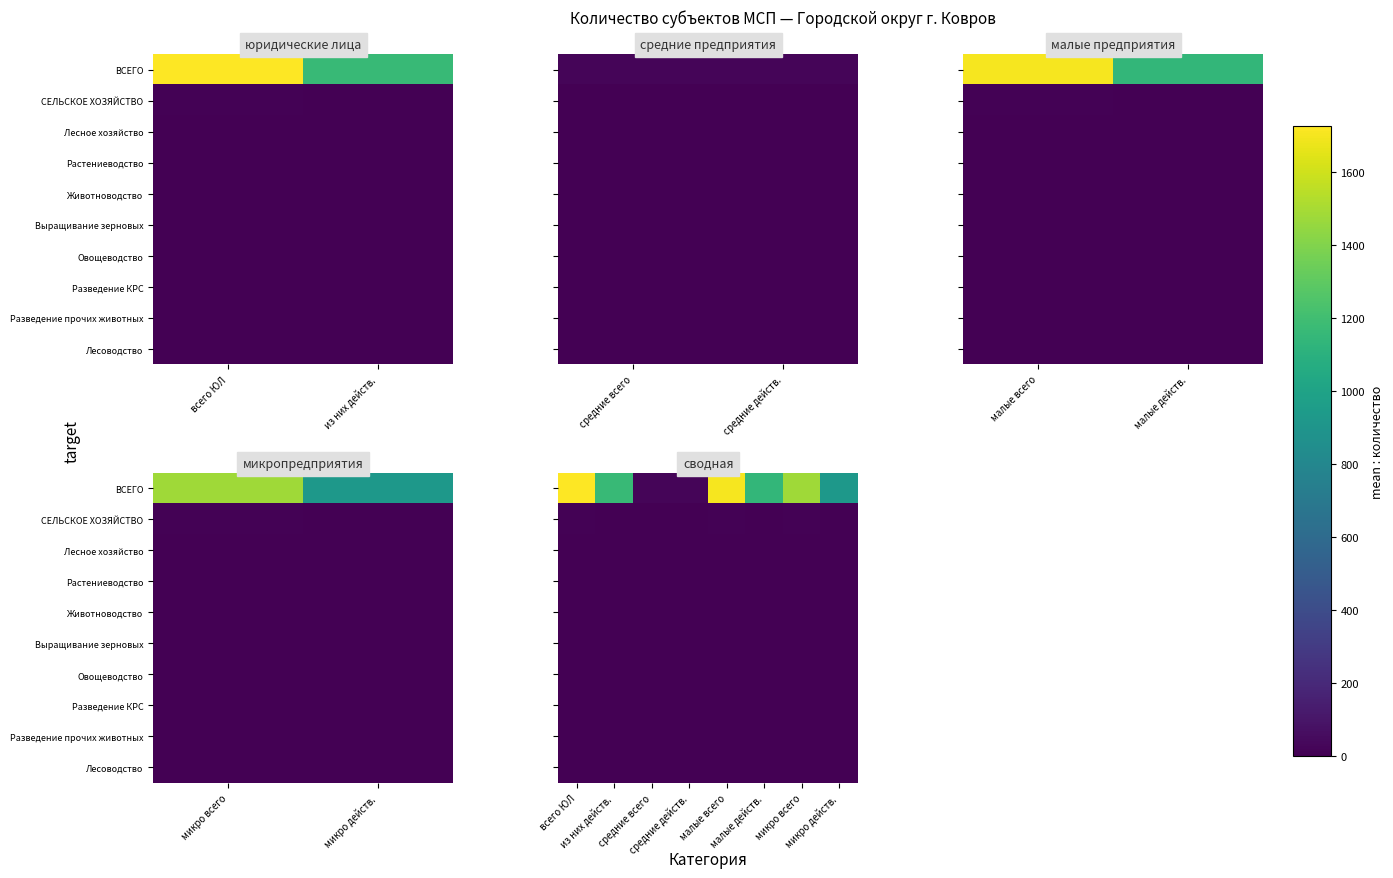

List the series in order of their peak value, lowest first.

Разведение КРС, Лесное хозяйство, Выращивание зерновых, Овощеводство, Разведение прочих животных, Лесоводство, Животноводство, Растениеводство, СЕЛЬСКОЕ ХОЗЯЙСТВО, ВСЕГО